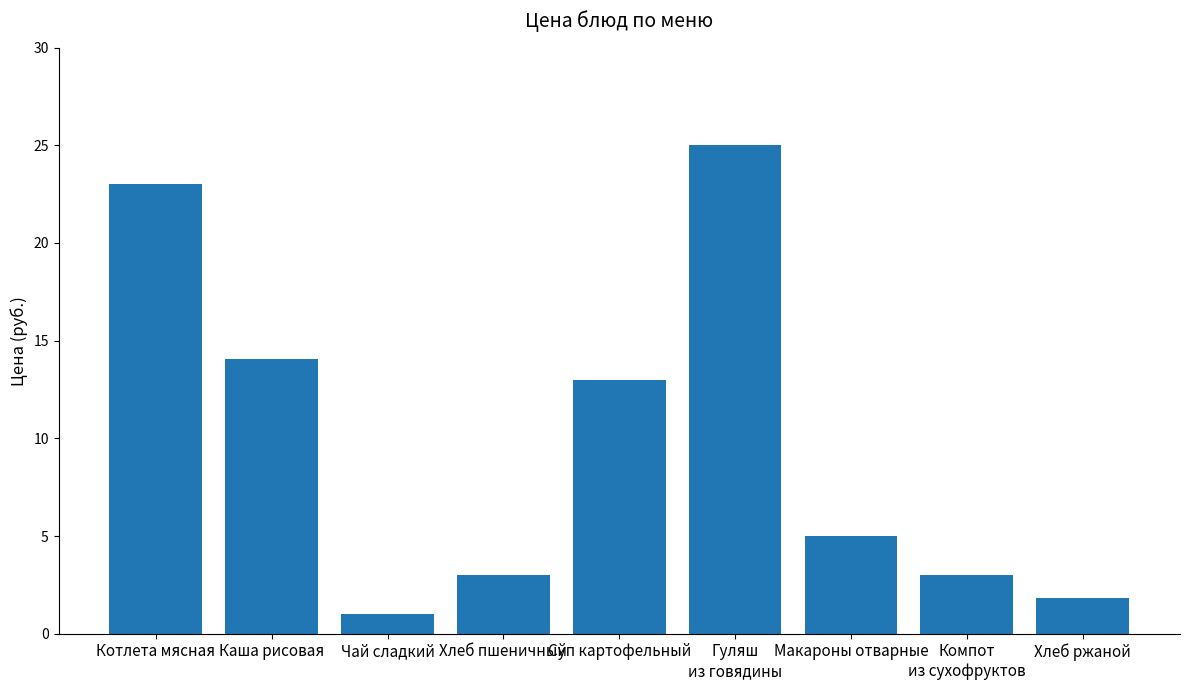

What is the difference between the maximum and minimum values?

24.0